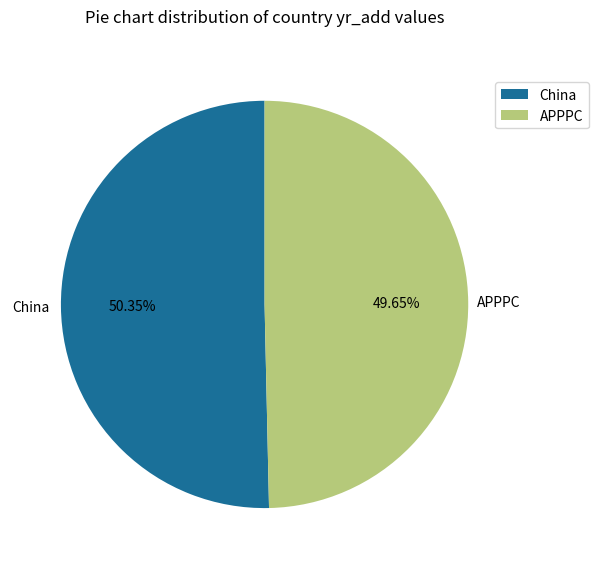

Between APPPC and China, which is larger?

China